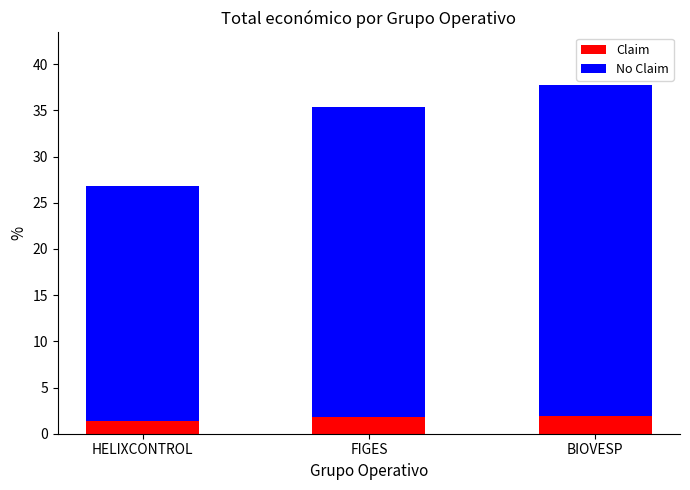

What are all the series names shown in the legend?

Claim, No Claim